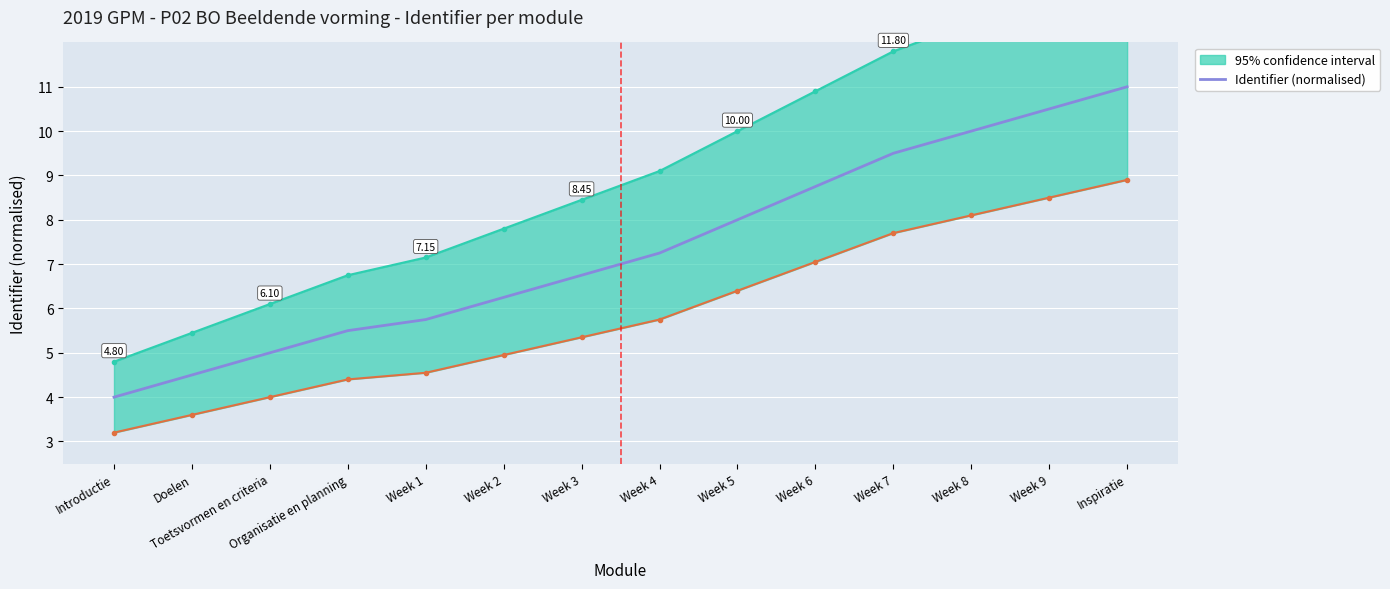

The chart shows a value of 1.8 at Week 6. True or false?

False